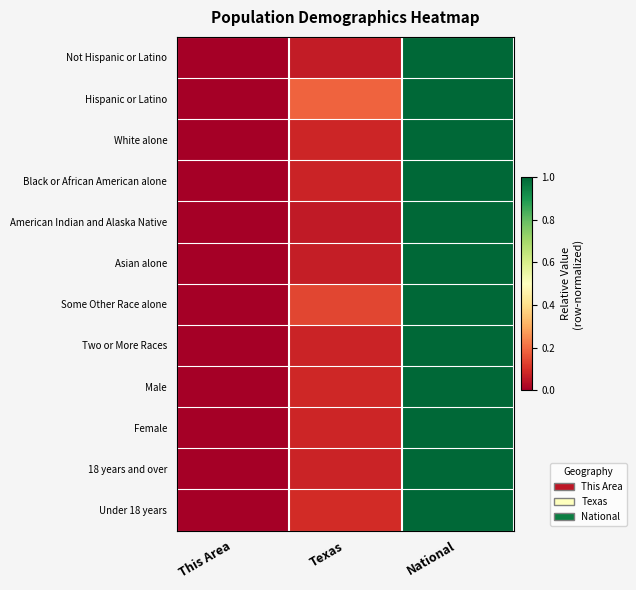

What is the maximum value shown in the chart?

1.0